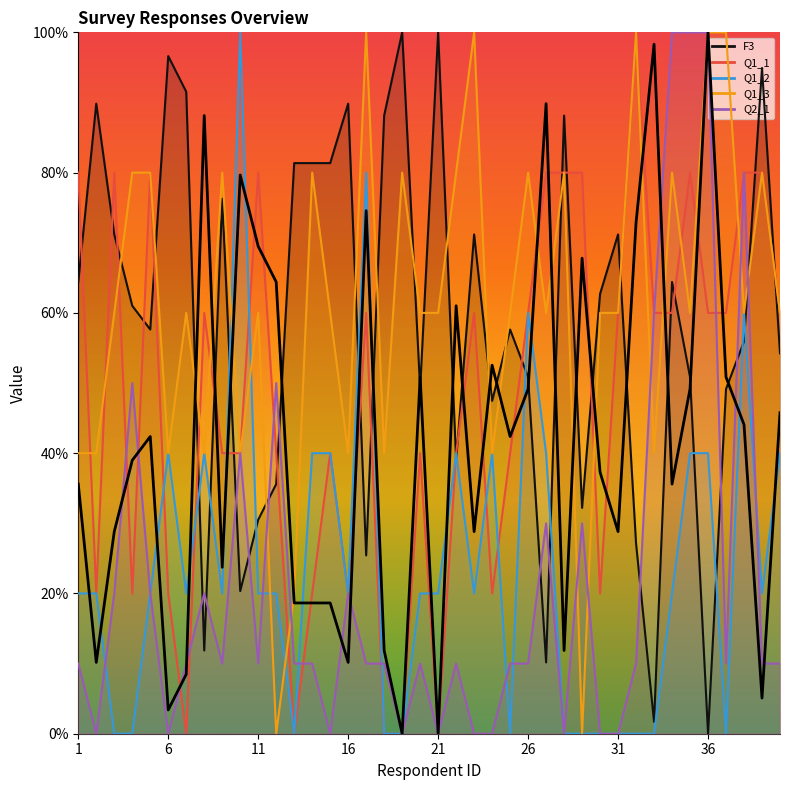

How many data points are above 42?

20